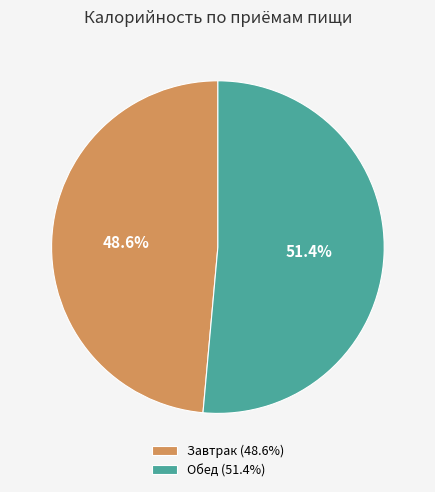

What is the largest slice in the pie chart?

Обед